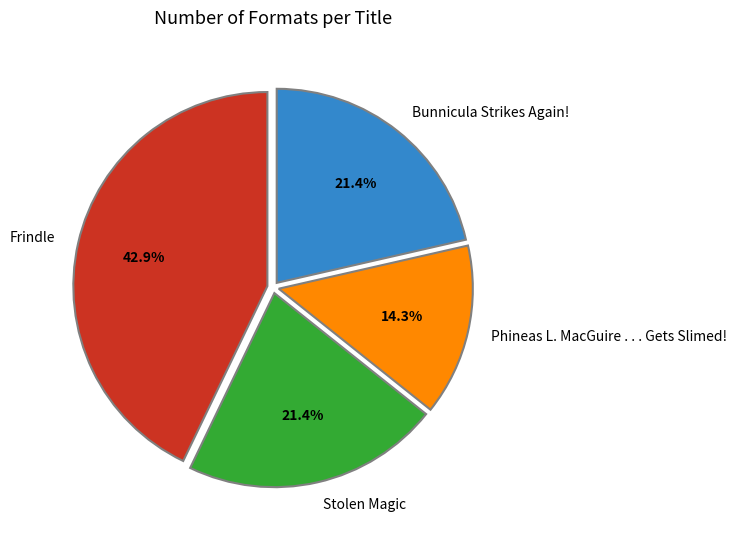

Is it true that Phineas L. MacGuire . . . Gets Slimed! is 21% of the pie?

False